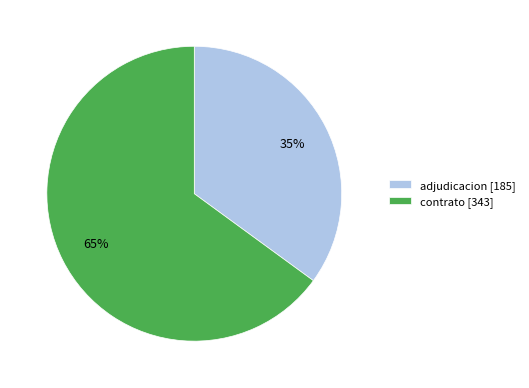

How many slices are in this pie chart?

2